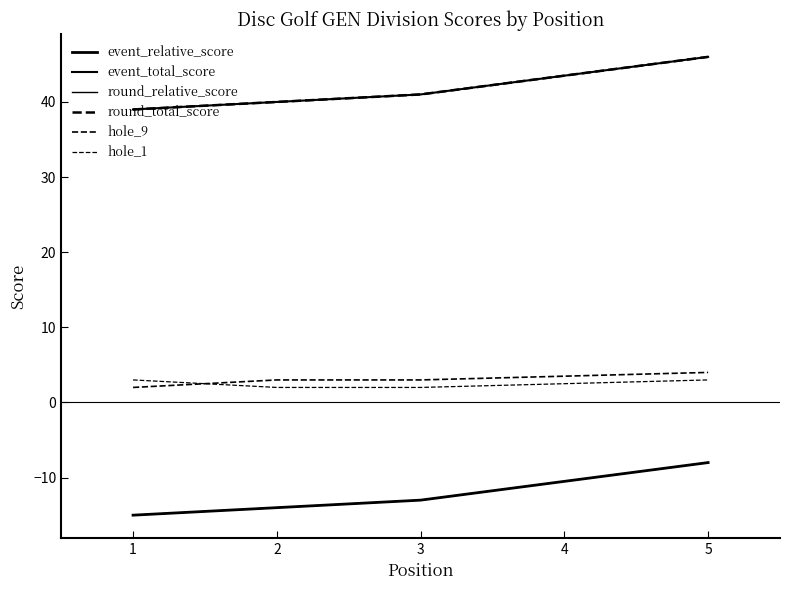

What is the maximum value shown in the chart?

46